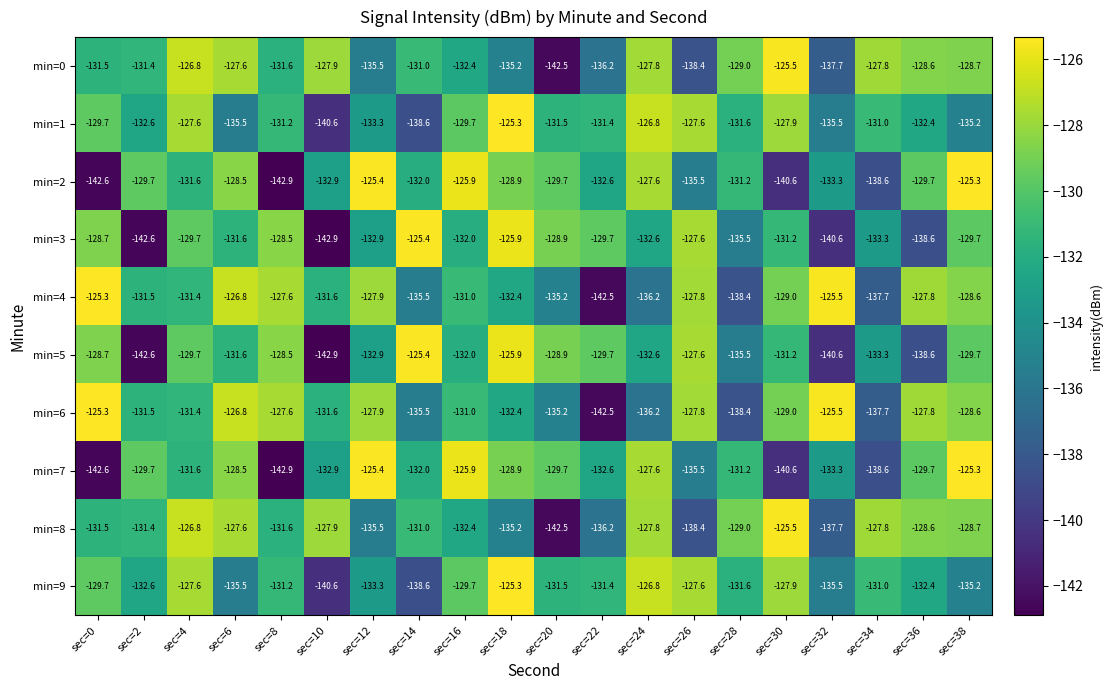

The value of min=3 at sec=30 is -201.8. True or false?

False